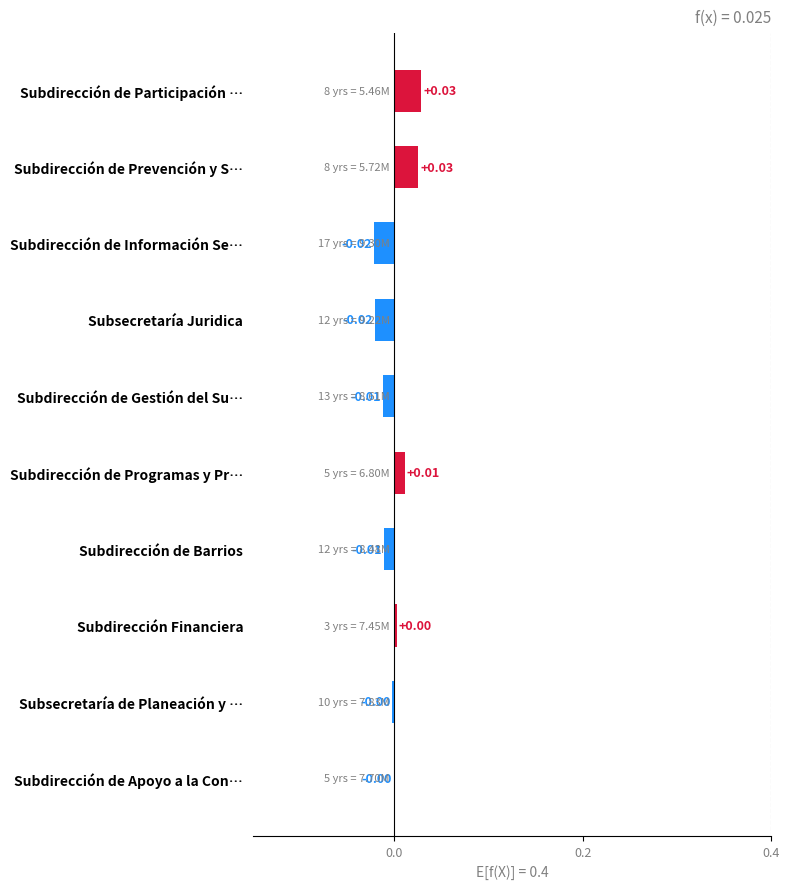

Are the bars grouped side by side (vs. stacked)?

No